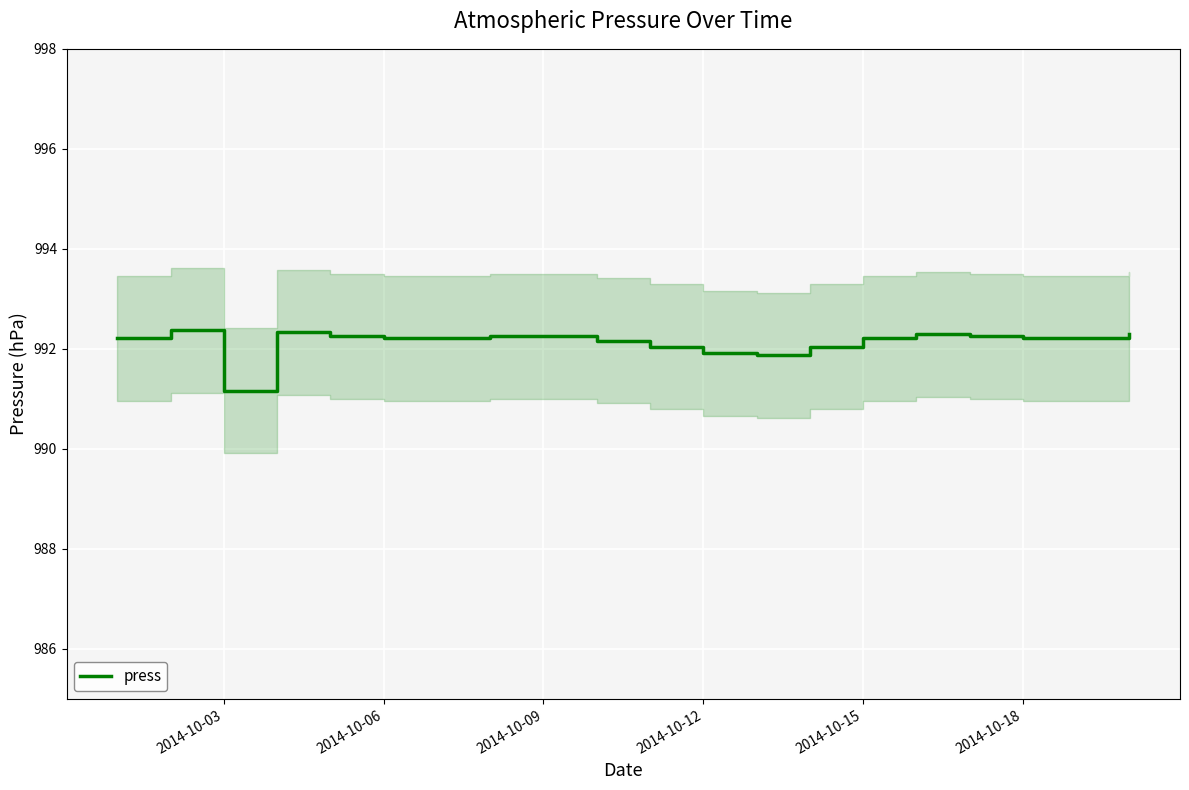

True or false: press has a value of 1305.4 at 2014-10-15.

False